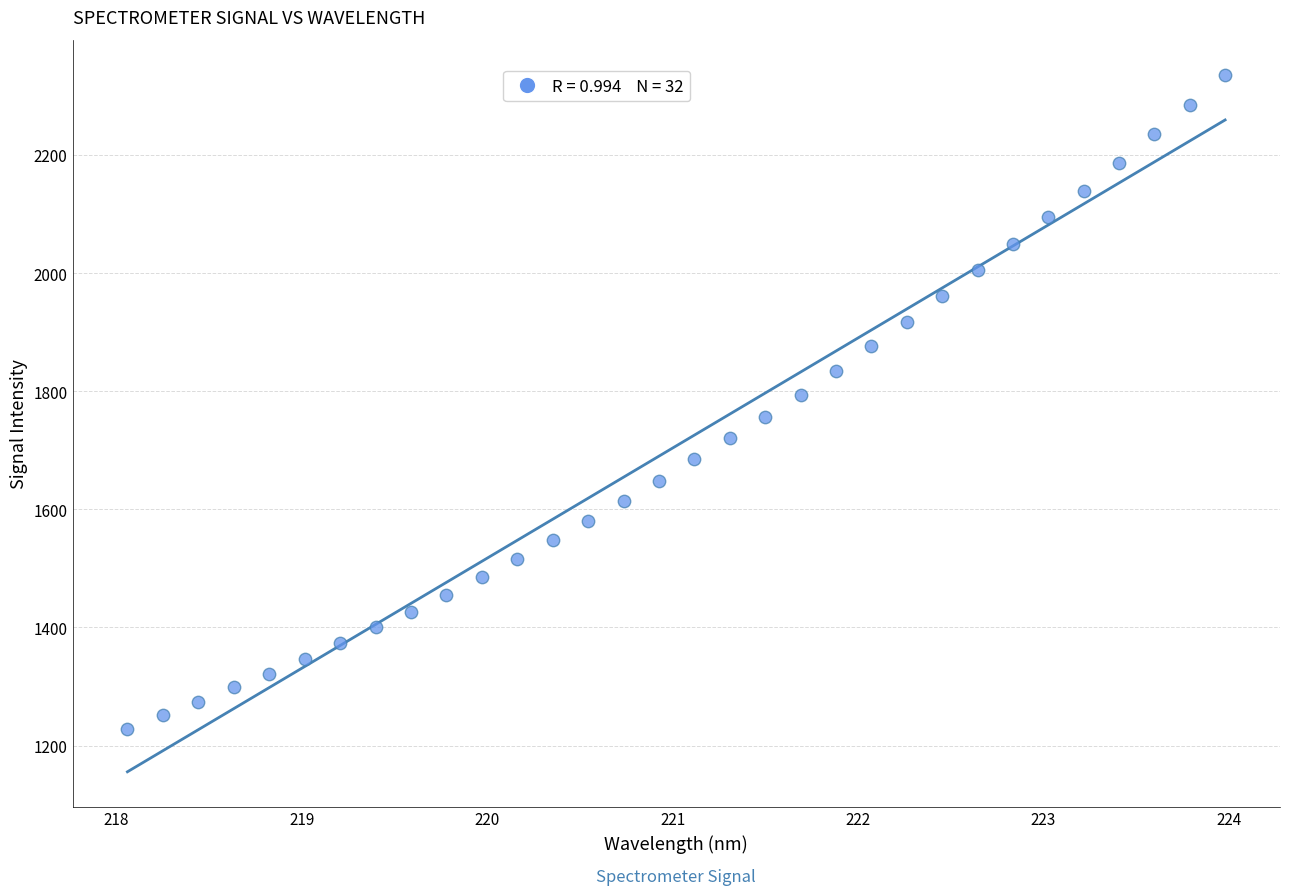

What is the range of X values (max minus min)?

5.9